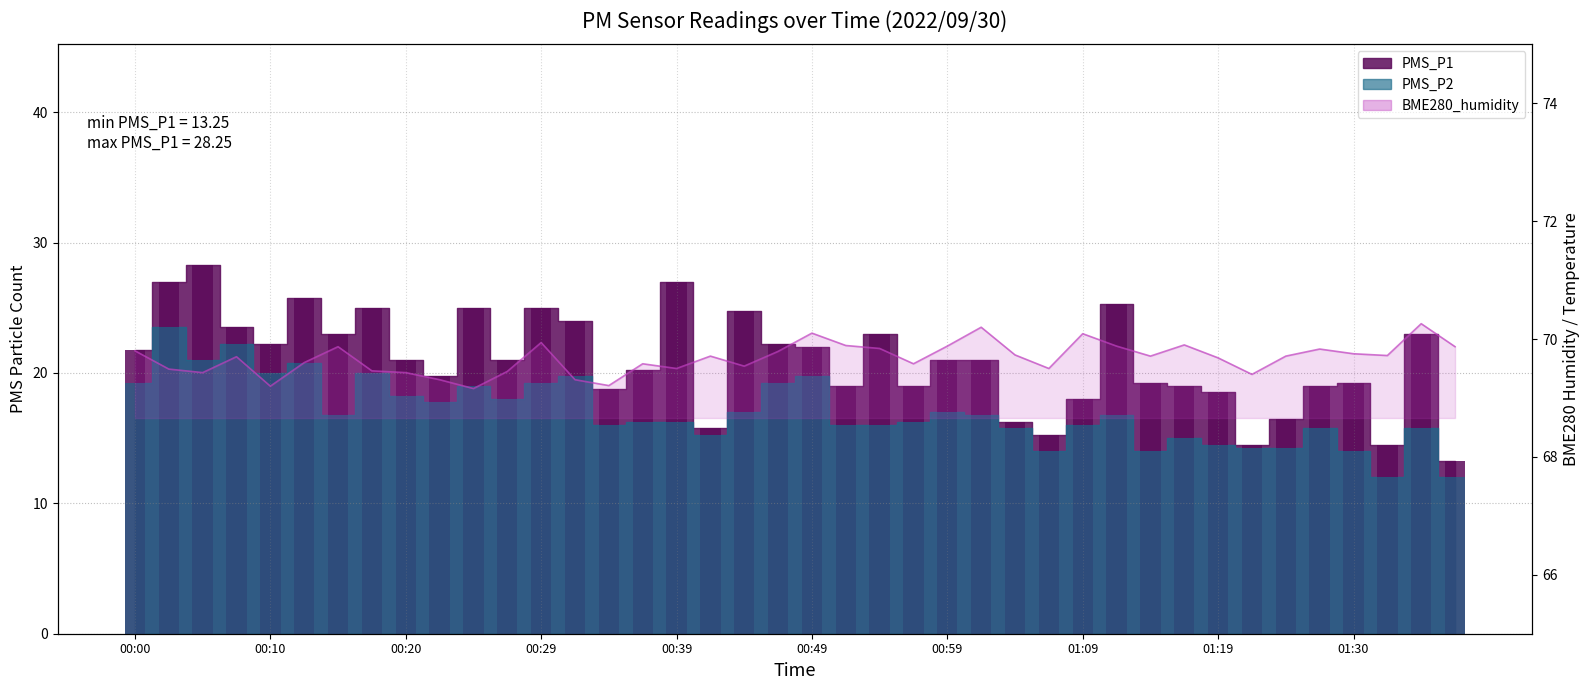

How many values in the PMS_P2 series are below 16?

13